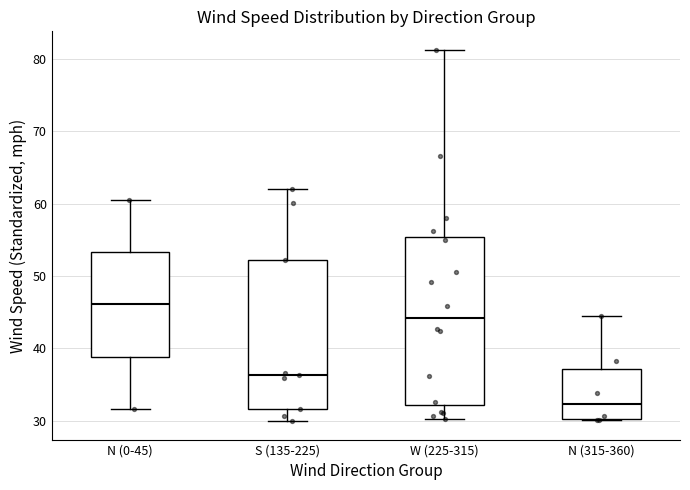

Comparing the boxes themselves (not the whiskers), which one is the tallest?

W (225-315)